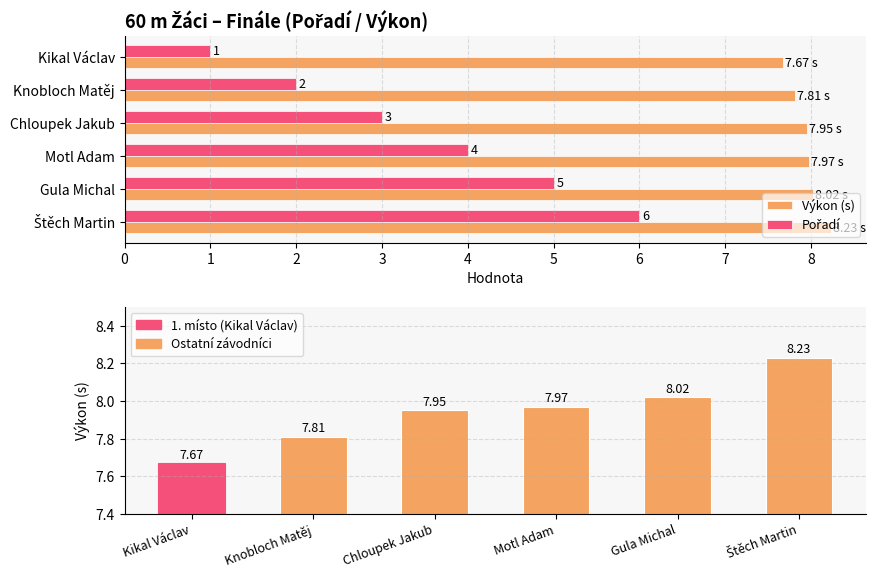

How many categories are shown in the chart?

6